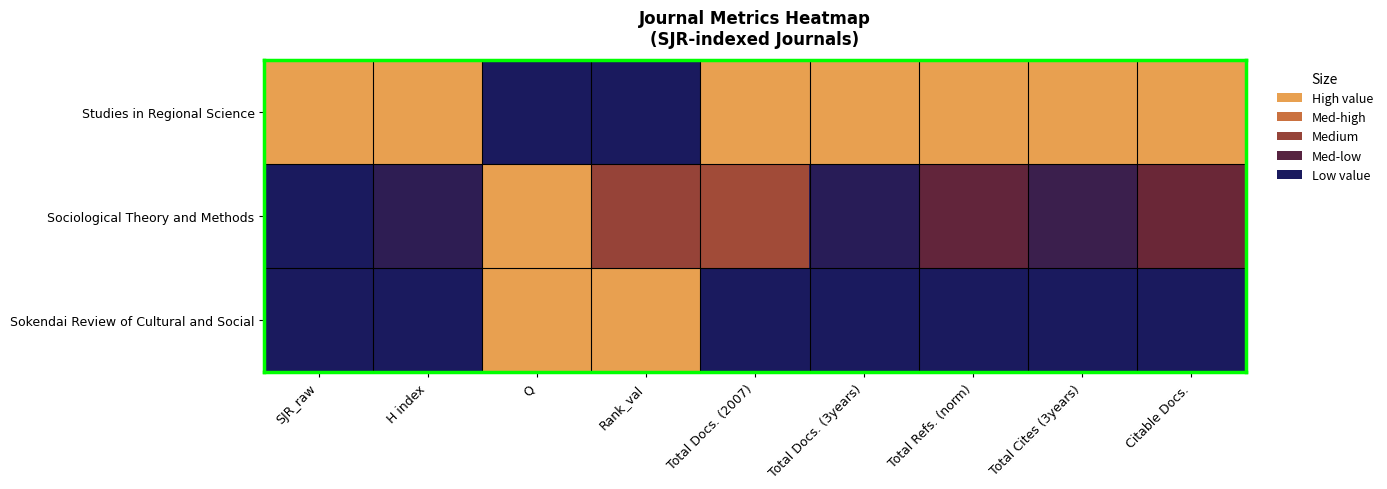

Reading left to right, what are all the values shown in this chart?

Studies in Regional Science: SJR_raw=1.0	H index=1.0	Q=0.0	Rank_val=0.0	Total Docs. (2007)=1.0	Total Docs. (3years)=1.0	Total Refs. (norm)=1.0	Total Cites (3years)=1.0	Citable Docs.=1.0
Sociological Theory and Methods: SJR_raw=0.0	H index=0.1	Q=1.0	Rank_val=0.5	Total Docs. (2007)=0.5	Total Docs. (3years)=0.1	Total Refs. (norm)=0.3	Total Cites (3years)=0.1	Citable Docs.=0.3
Sokendai Review of Cultural and Social: SJR_raw=0.0	H index=0.0	Q=1.0	Rank_val=1.0	Total Docs. (2007)=0.0	Total Docs. (3years)=0.0	Total Refs. (norm)=0.0	Total Cites (3years)=0.0	Citable Docs.=0.0